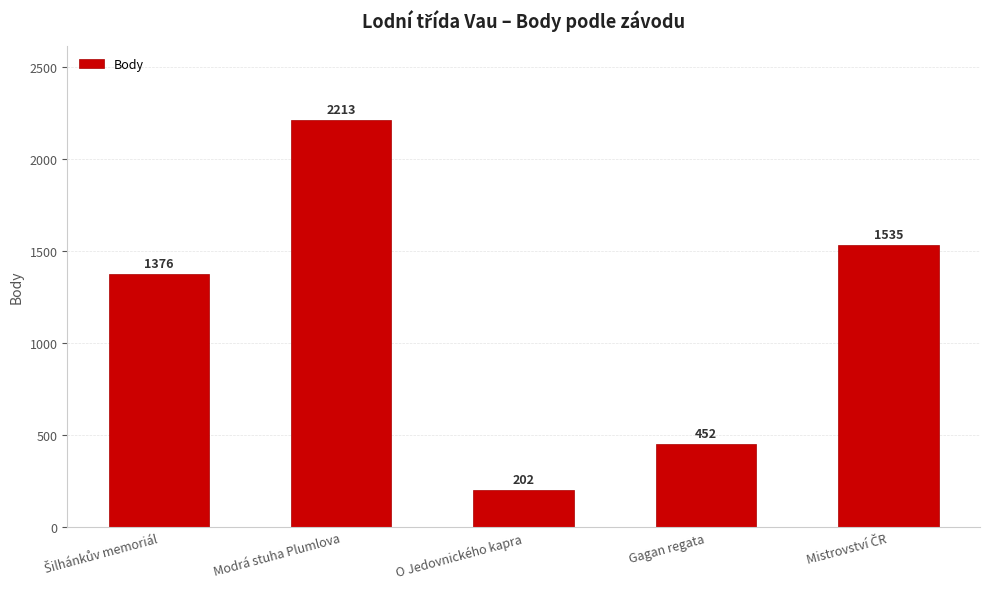

True or false: the data shows 452 at Gagan regata.

True